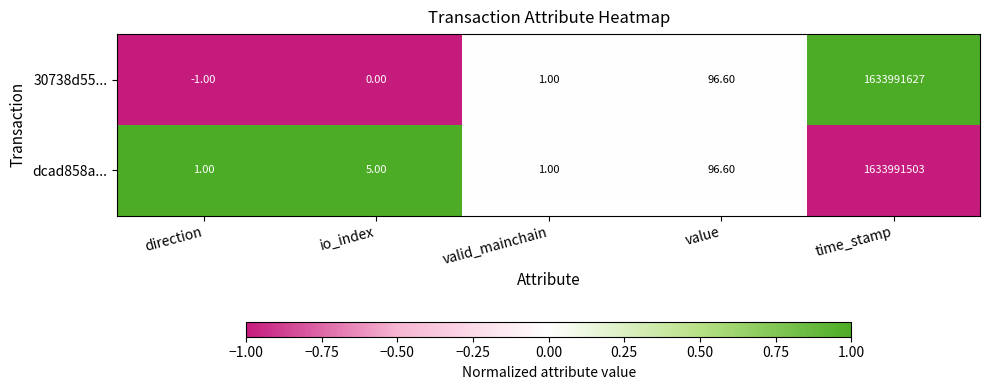

At how many categories does at least one series exceed 0?

5